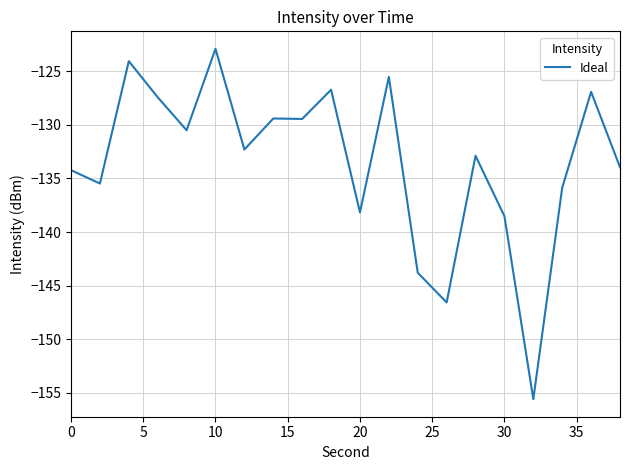

What is the greatest value displayed?

-122.9